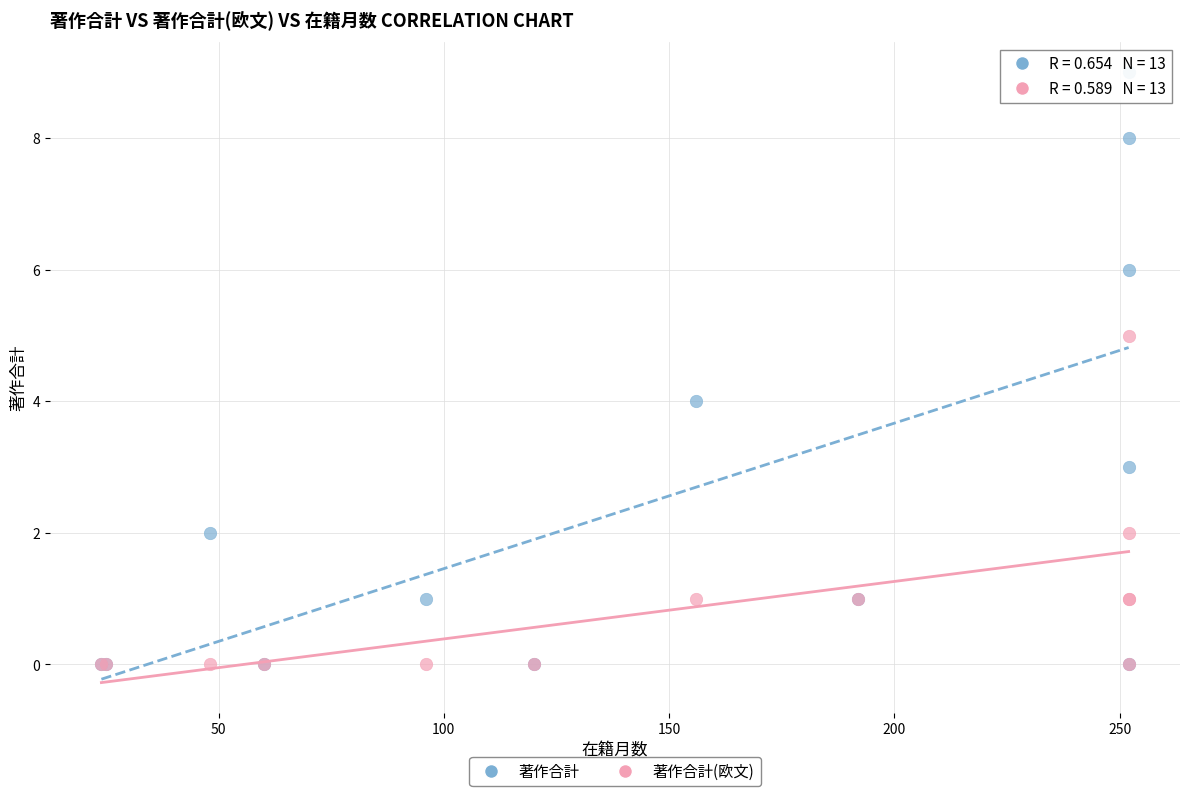

Which series has the widest spread of Y values?

著作合計